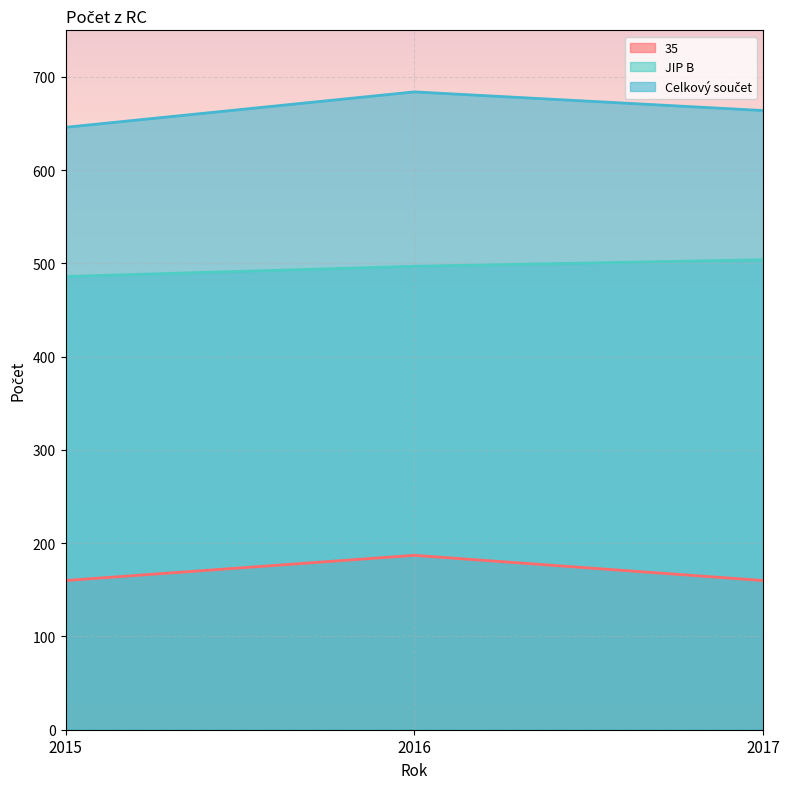

What is the difference between the maximum and minimum values in the 35 series?

27